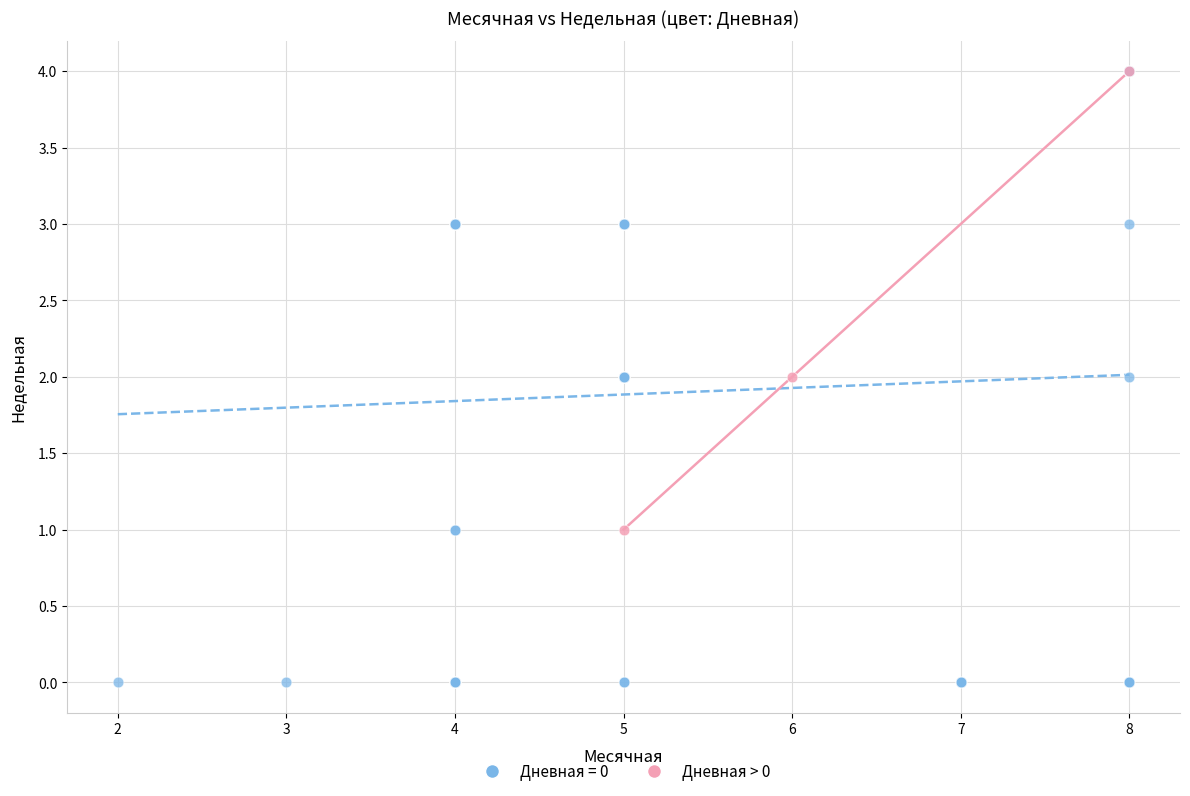

Which series has the widest spread of Y values?

Дневная = 0